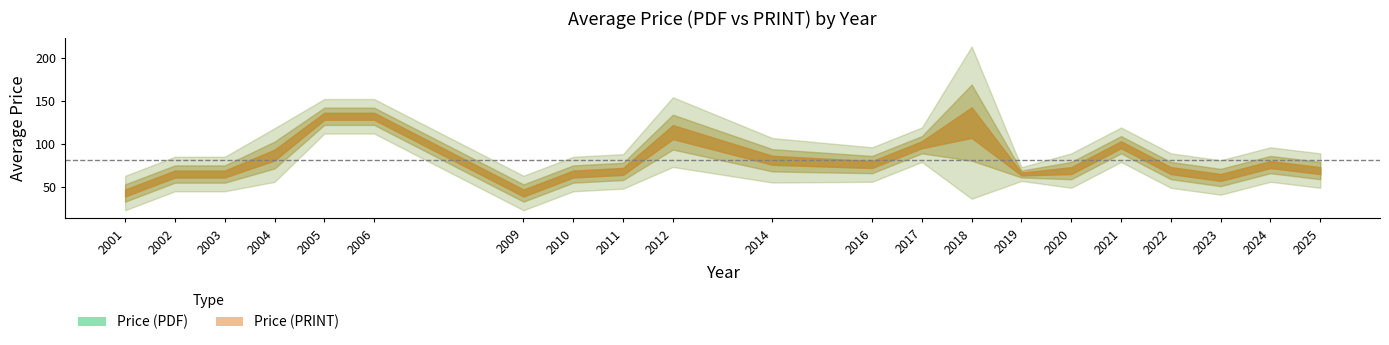

List the series in order of their peak value, highest first.

Price (PDF), Price (PRINT)